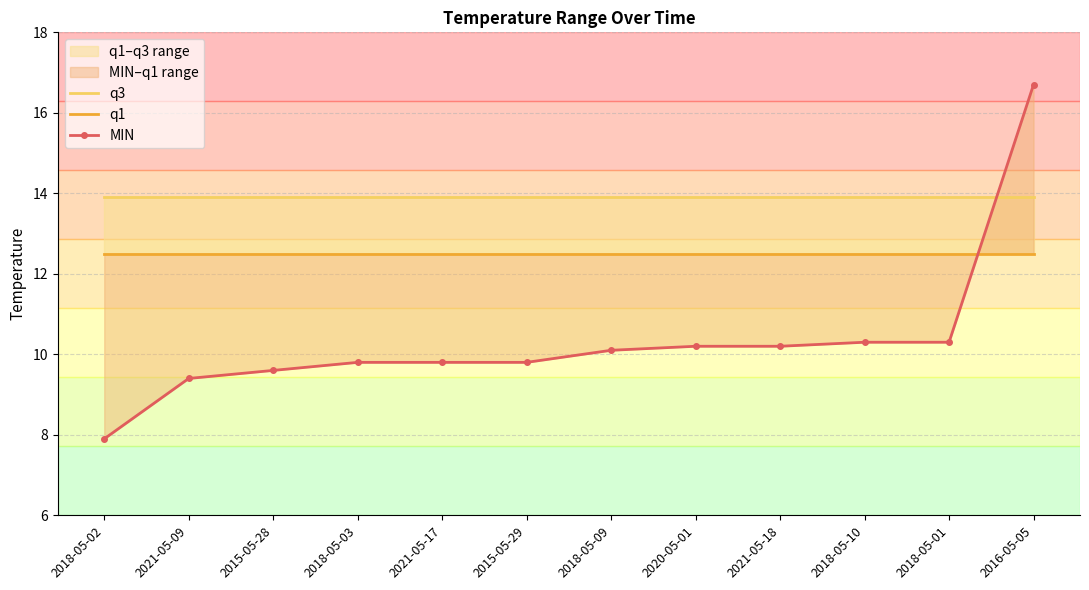

What is the total value across all series at 2021-05-09?

35.8